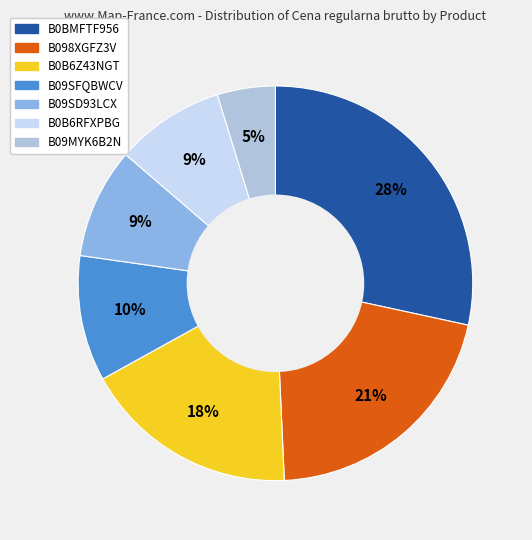

Rank the categories by value from highest to lowest.

B0BMFTF956, B098XGFZ3V, B0B6Z43NGT, B09SFQBWCV, B09SD93LCX, B0B6RFXPBG, B09MYK6B2N